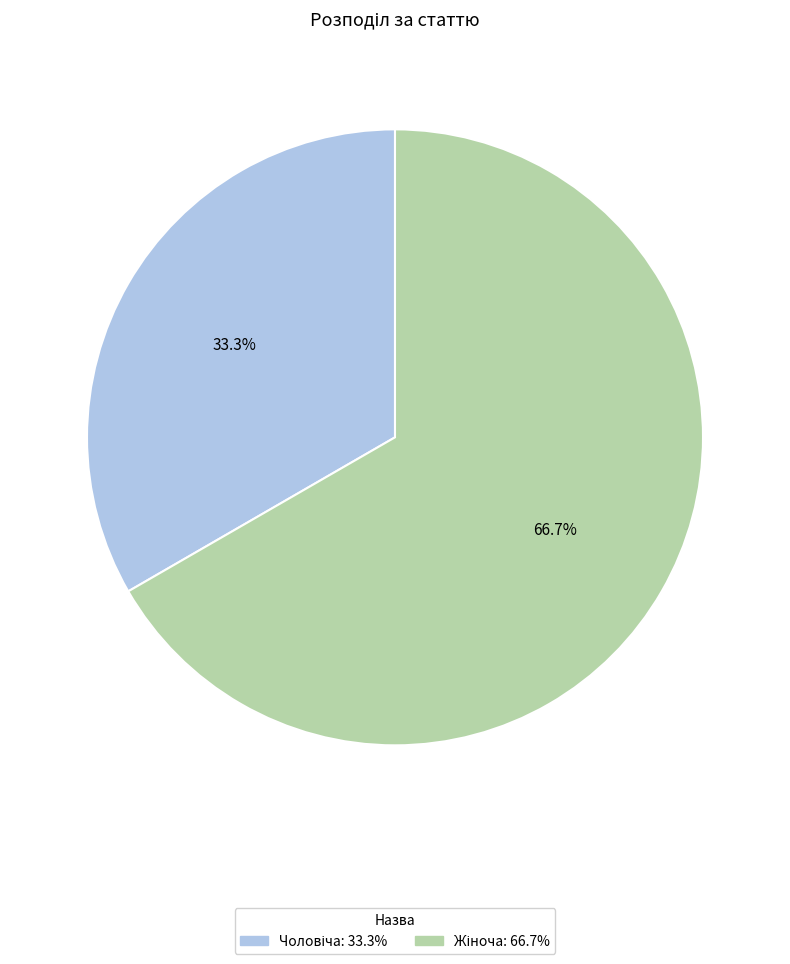

To the nearest percent, what is the average slice percentage?

50%